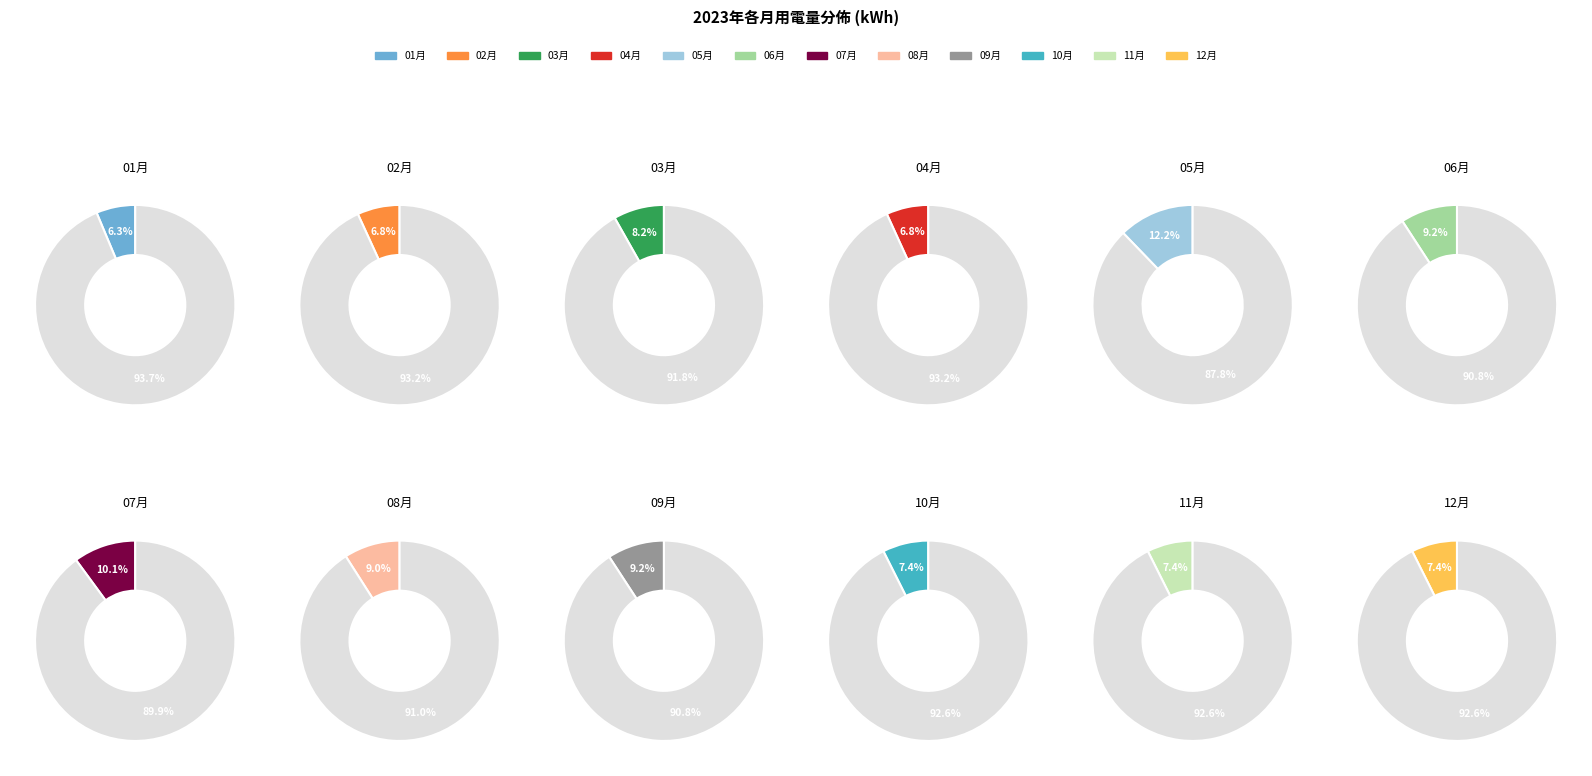

Count the number of slices in the pie.

12